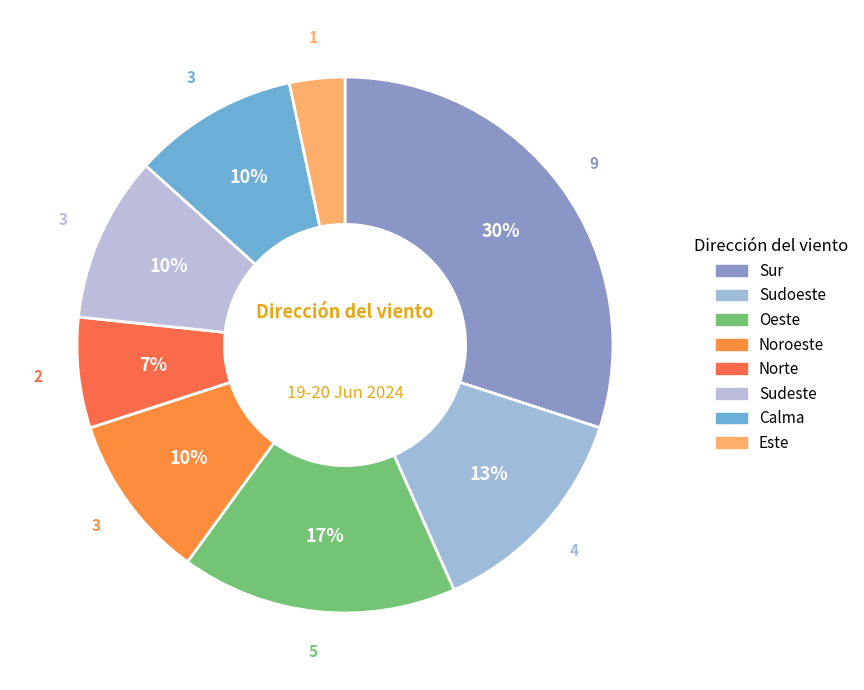

What is the change in value from Sudoeste to Este?

-3